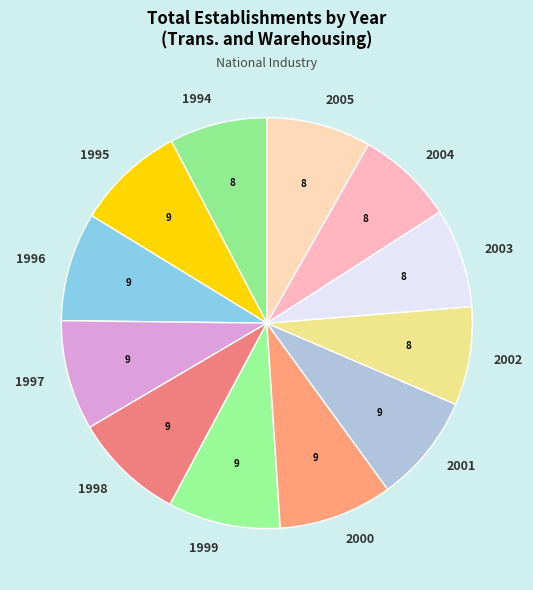

Does any single category account for the majority?

No